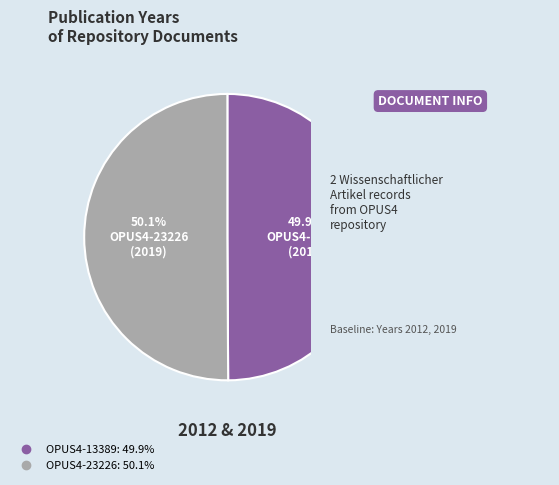

Is there a majority slice in this chart?

Yes